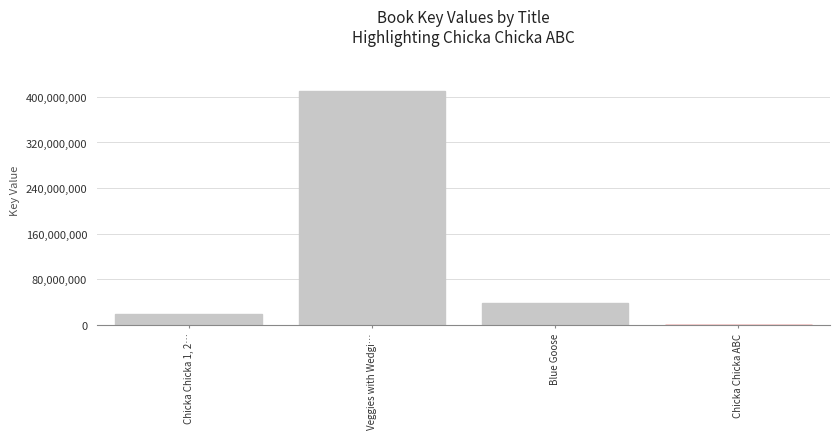

How many series are shown in this chart?

1